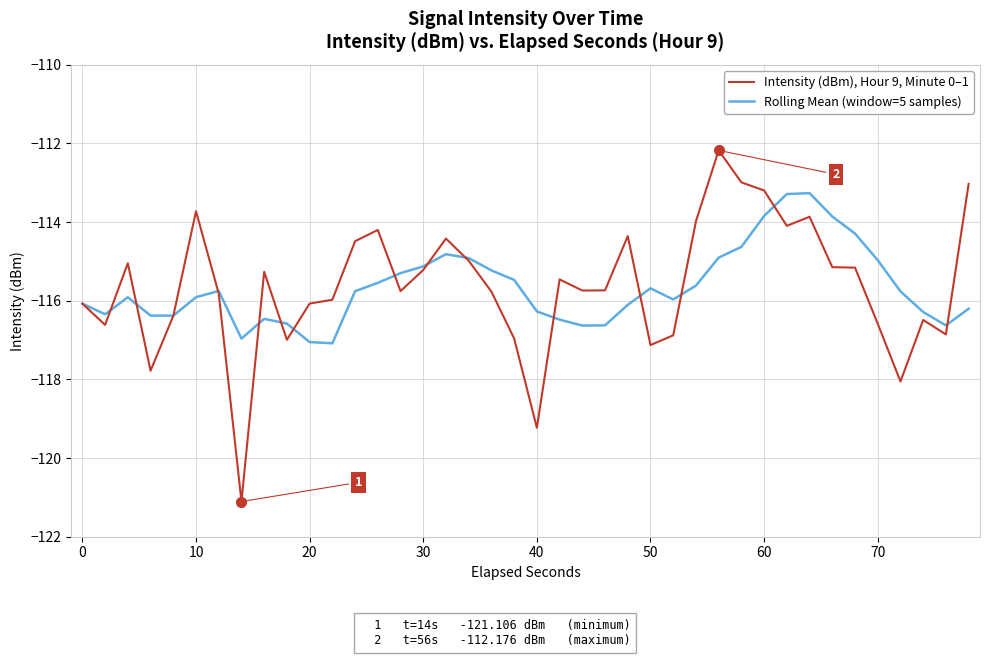

Which series has the largest range (max minus min)?

Intensity (dBm), Hour 9, Minute 0–1